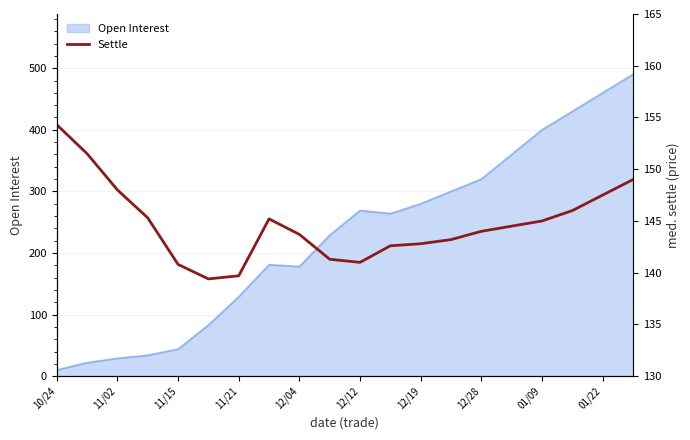

Does the chart display data point markers on the line(s)?

No